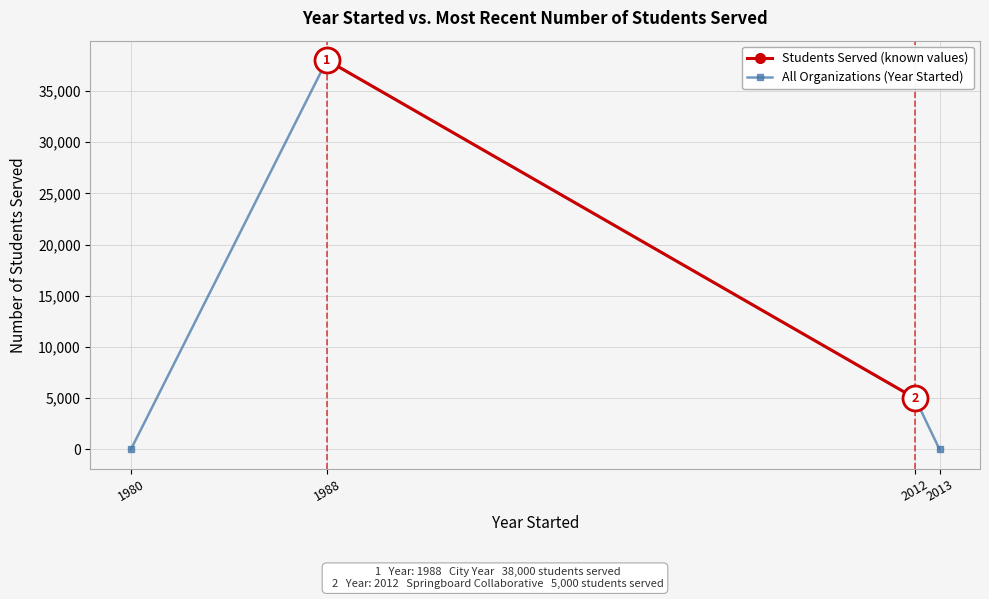

True or false: HPI Reference Line and Students Served (organization) intersect in this chart.

False